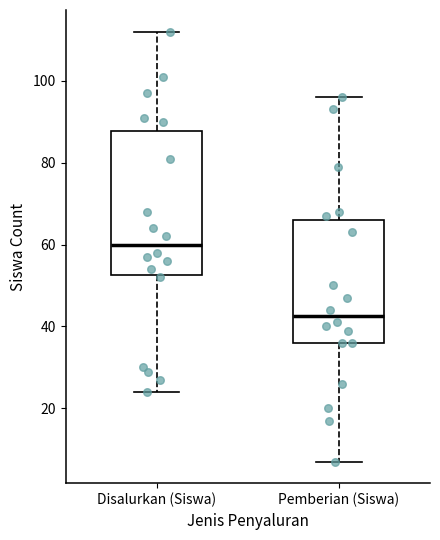

Comparing the boxes themselves (not the whiskers), which one is the tallest?

Disalurkan (Siswa)